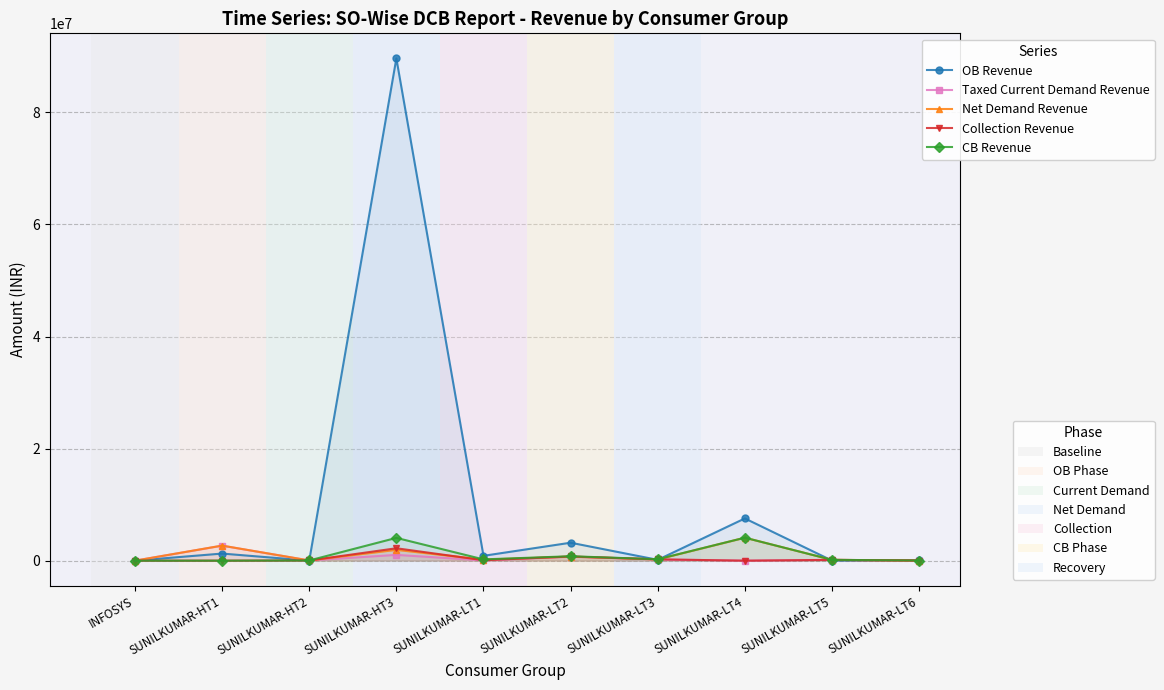

In Collection Revenue, how many points are higher than both neighbors (excluding endpoints)?

3